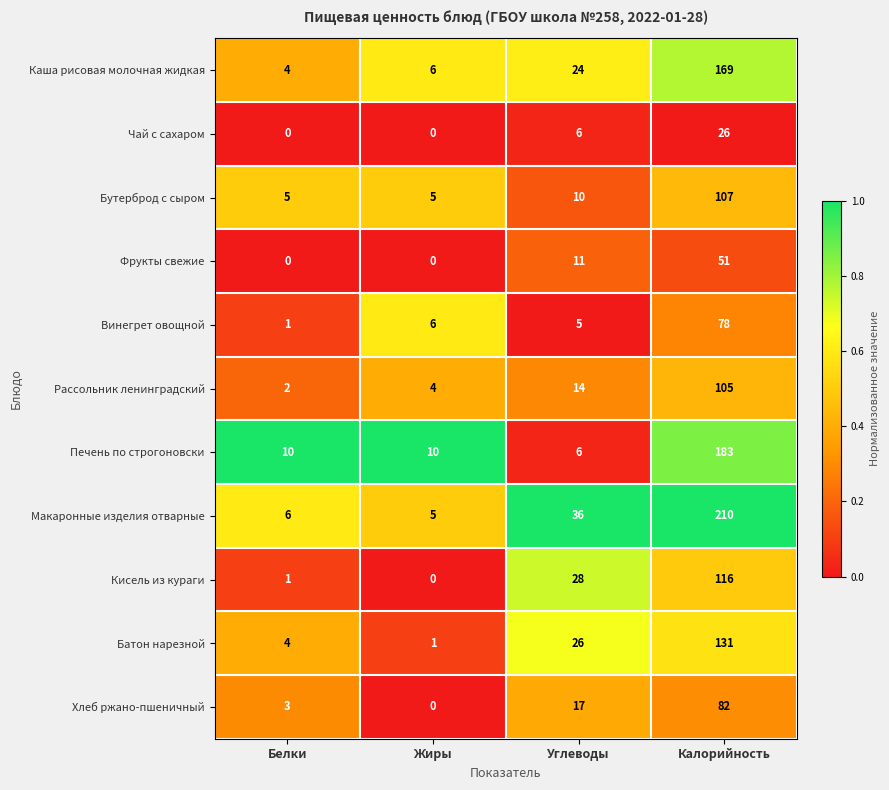

Which series has the widest spread of values?

Макаронные изделия отварные